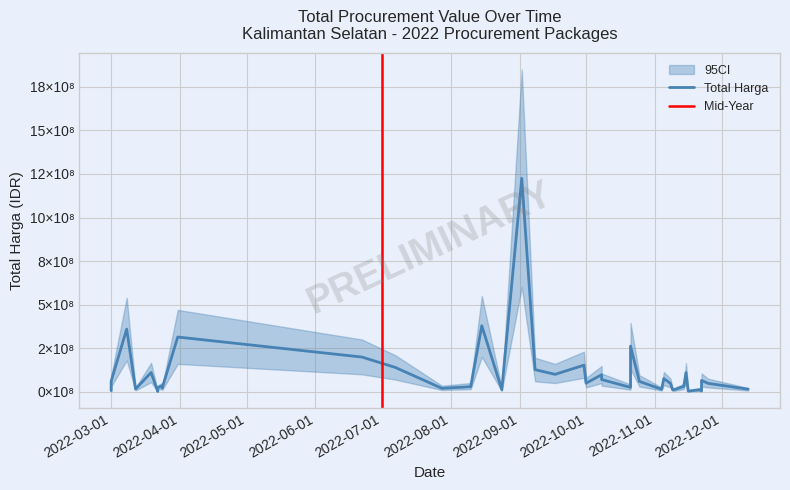

At 2022-08-15, list the series in order from largest to smallest.

CI_upper, Total Harga (Billions), CI_lower